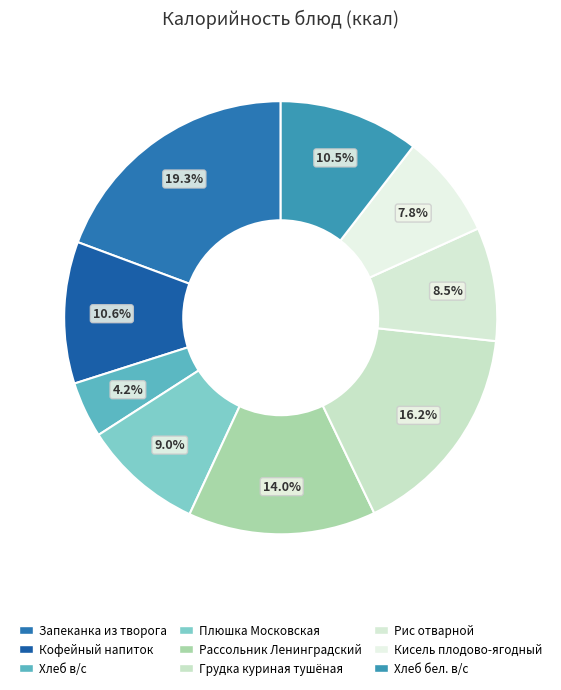

To the nearest percent, what is the combined percentage of Кисель плодово-ягодный and Грудка куриная тушёная?

24%